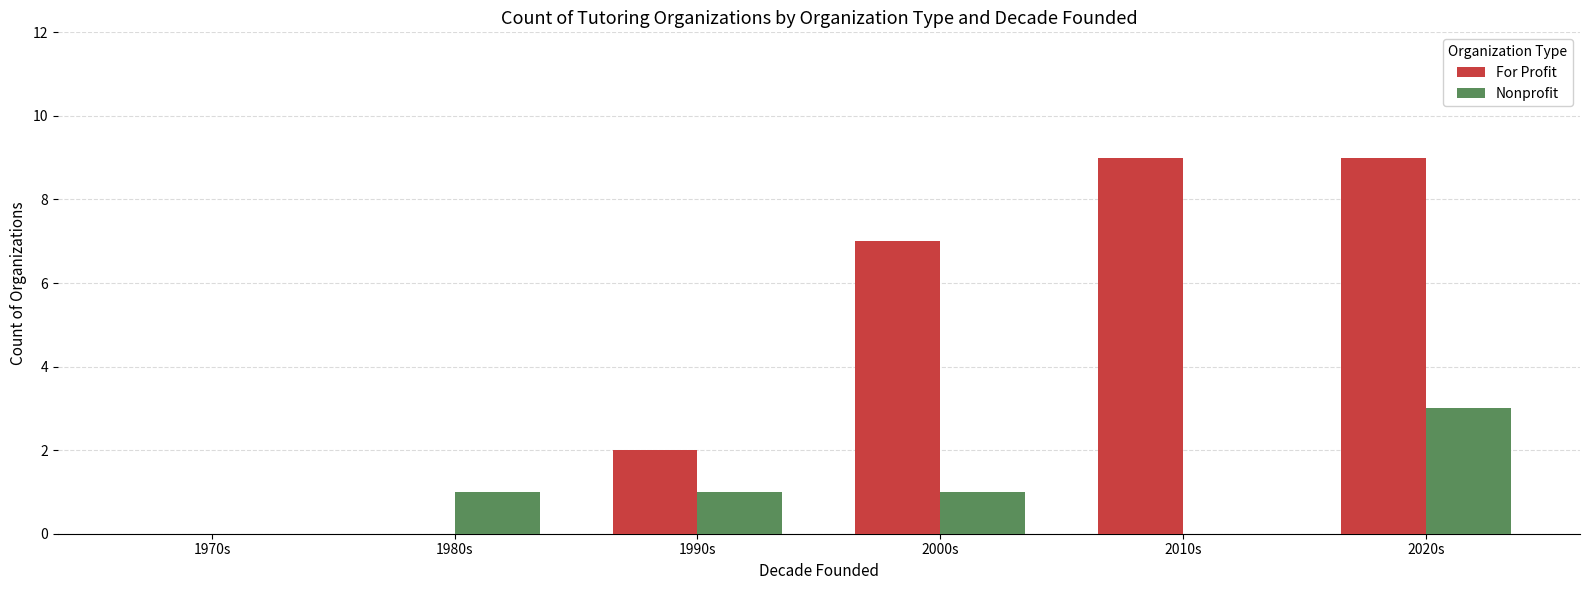

Which series has the widest spread of values?

For Profit